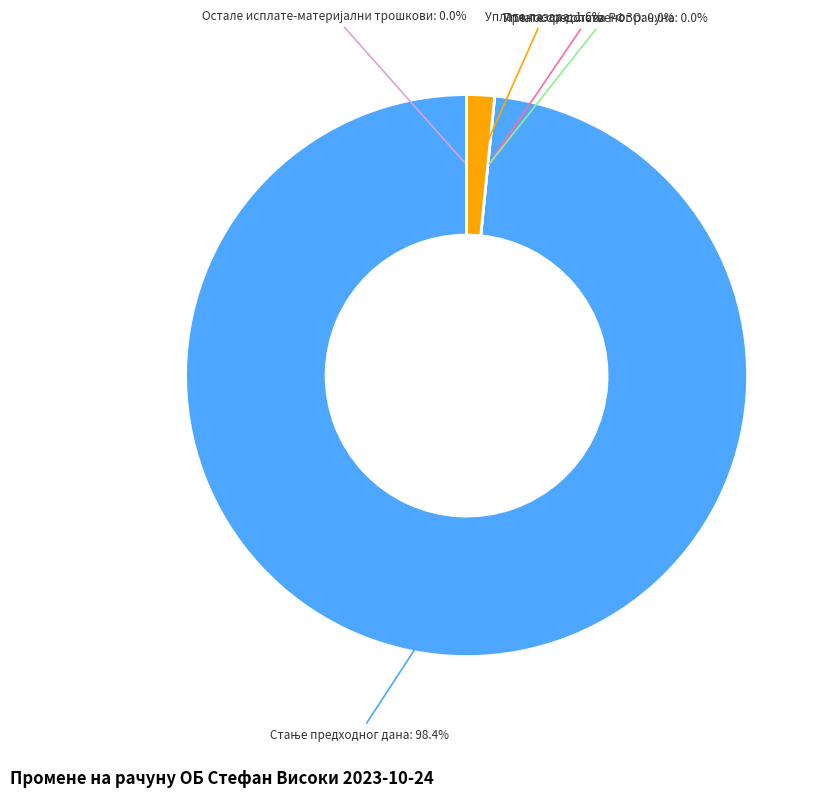

To the nearest percent, what is the difference between the Остале исплате-материјални трошкови and Стање предходног дана slice percentages?

98%